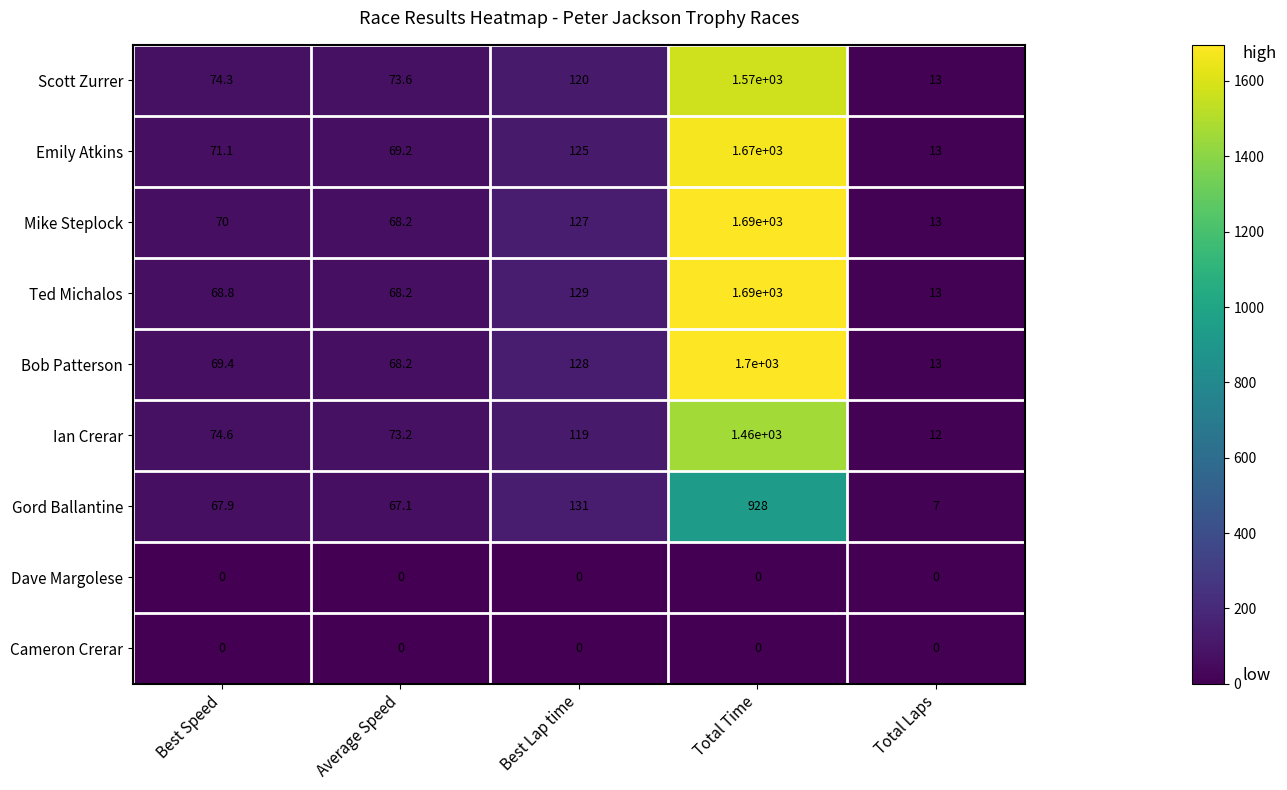

Is the value of Ian Crerar at Total Time greater than the value of Ted Michalos at Best Speed?

Yes